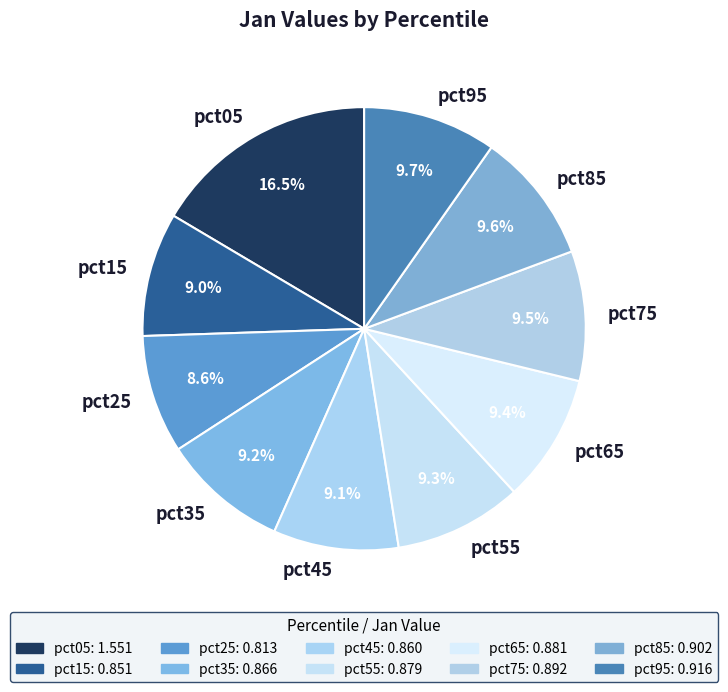

Does pct15 represent more than half of the total?

No